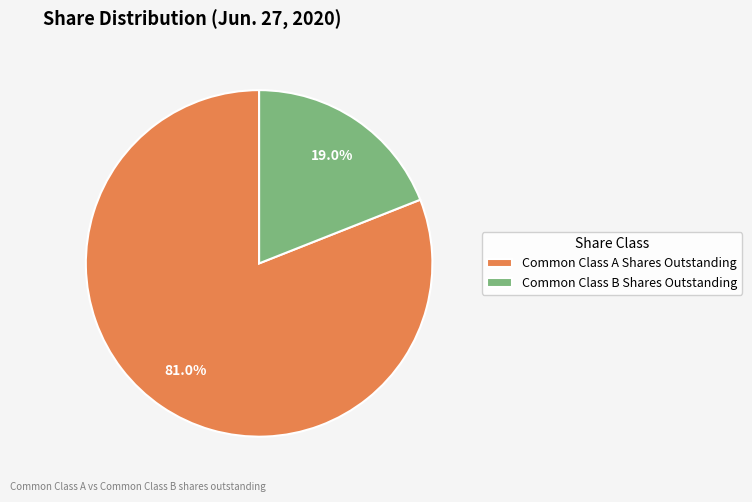

Combined, what portion of the pie is Common Class A Shares Outstanding and Common Class B Shares Outstanding?

100.0%